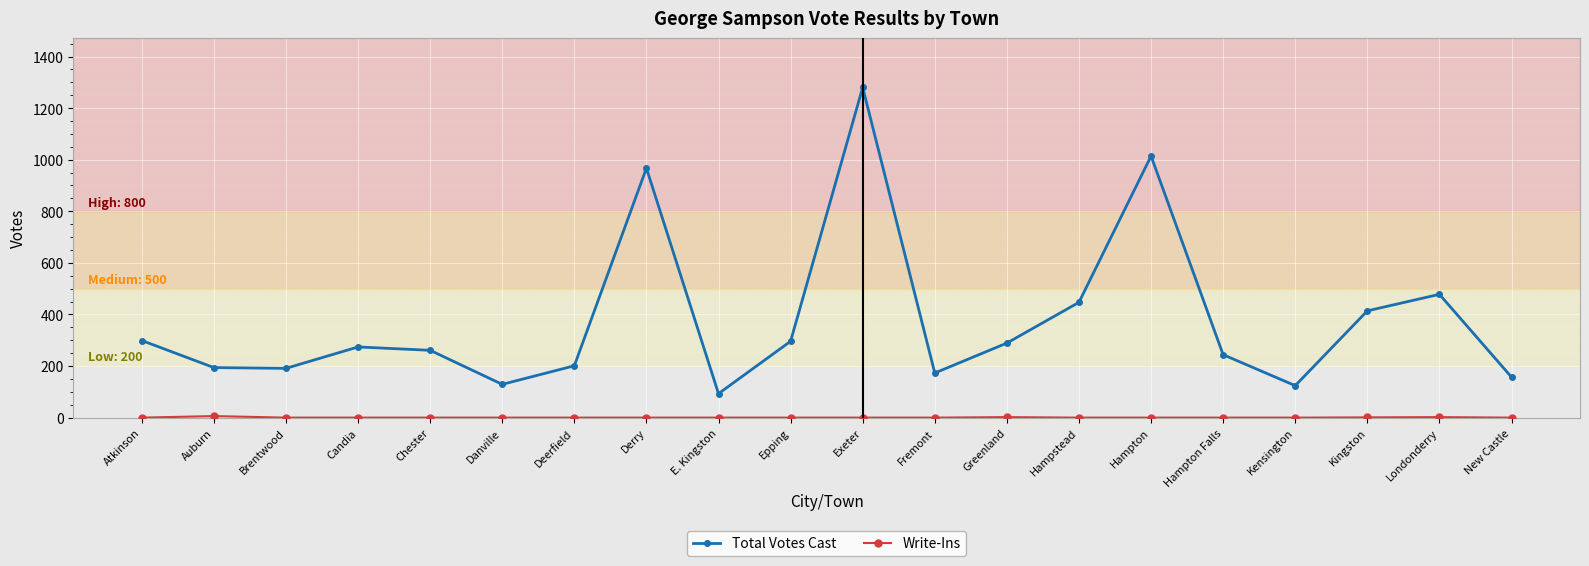

At which label is Total Votes Cast closest to 686?

Londonderry